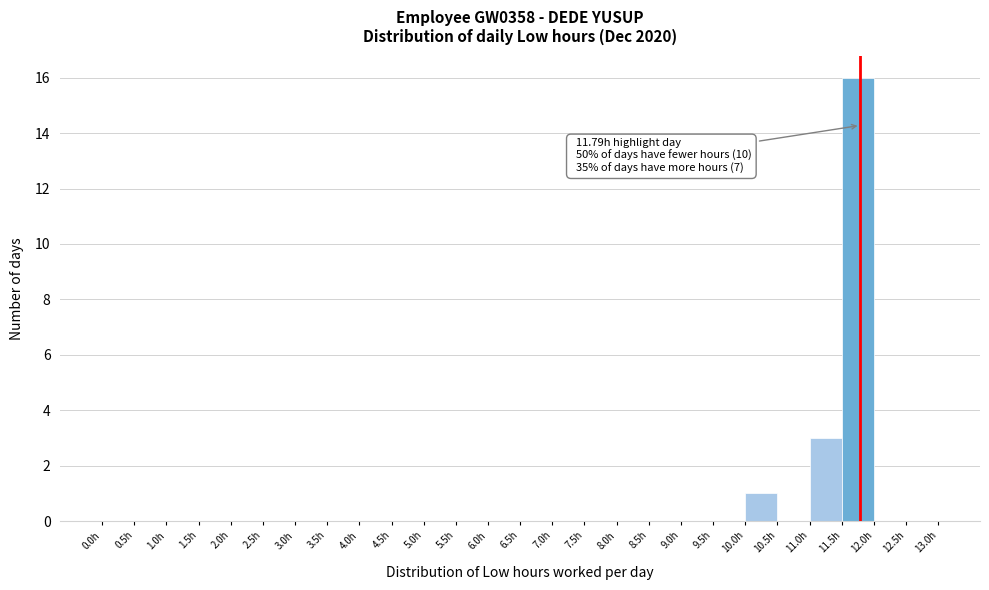

Over which range of the x-axis is the bar tallest?

11.5 to 12.0